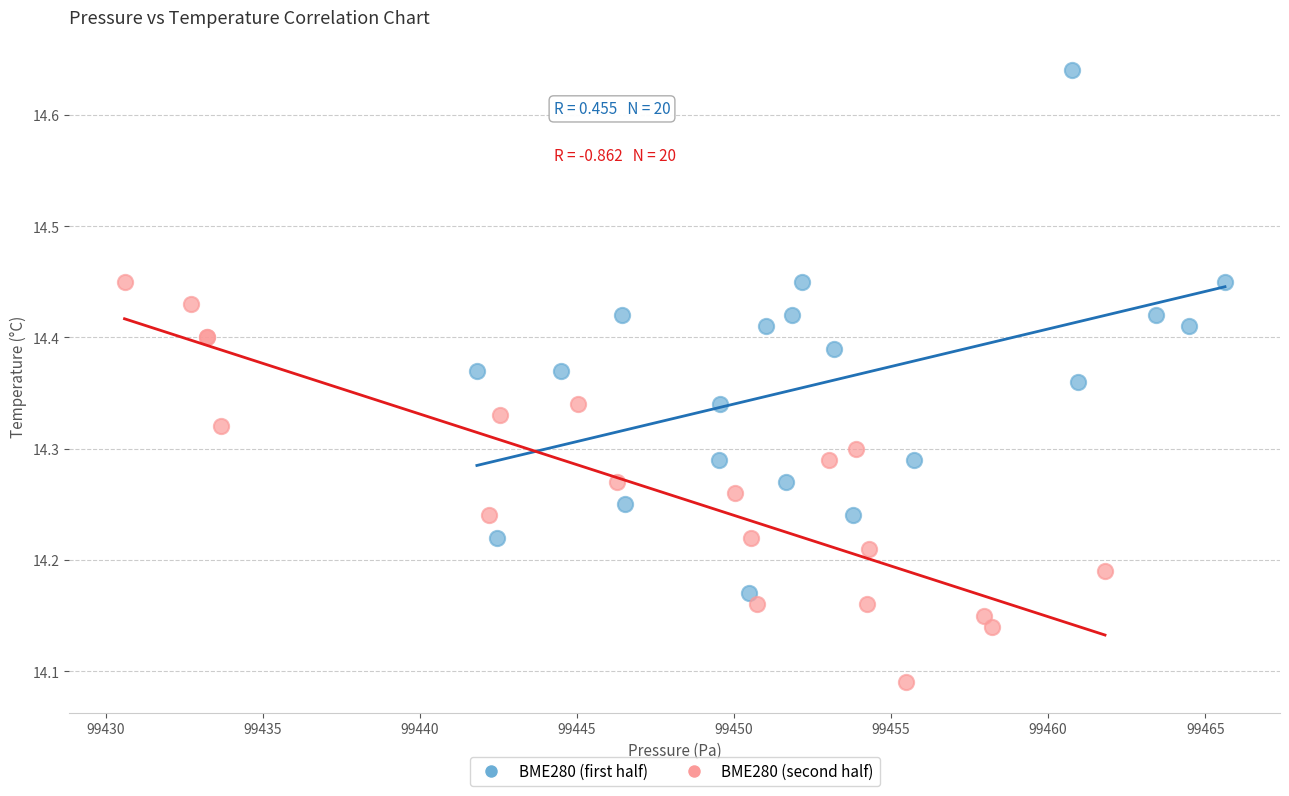

Which series contains the highest Y value?

BME280 (first half)